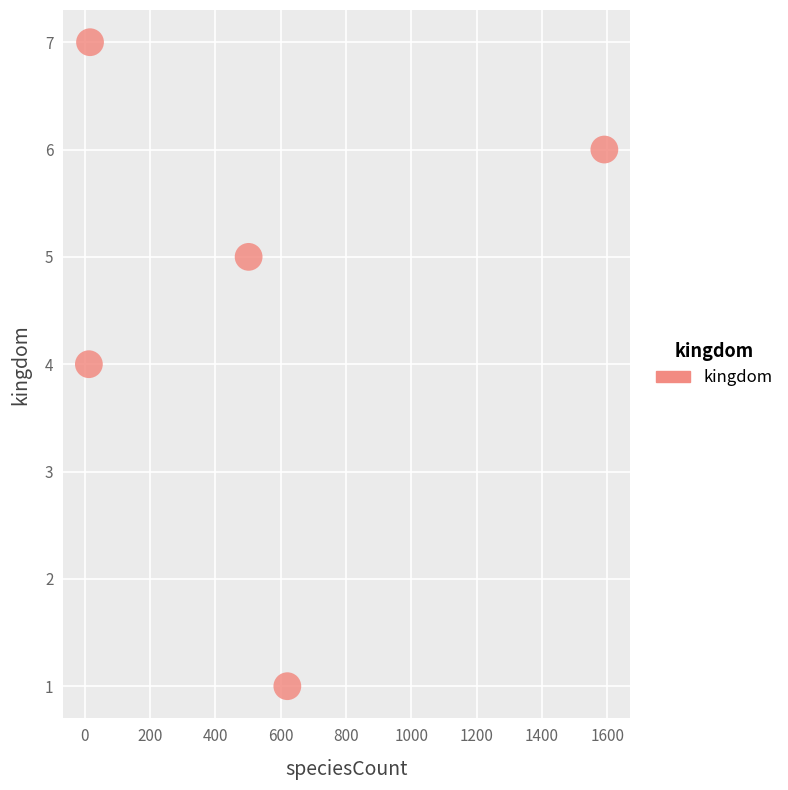

What is the average Y value?

5